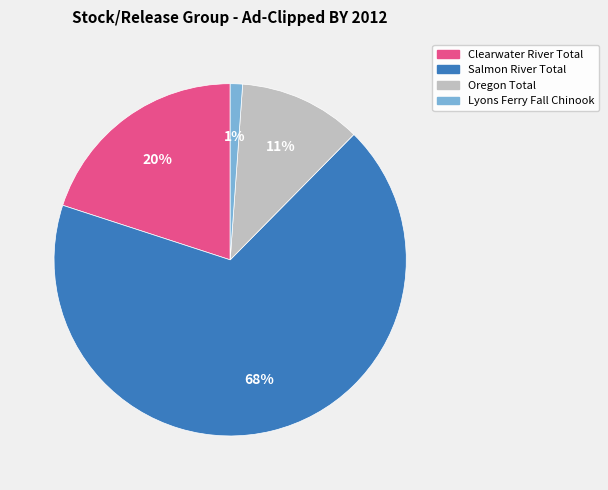

Is there any slice that represents more than half of the pie?

Yes